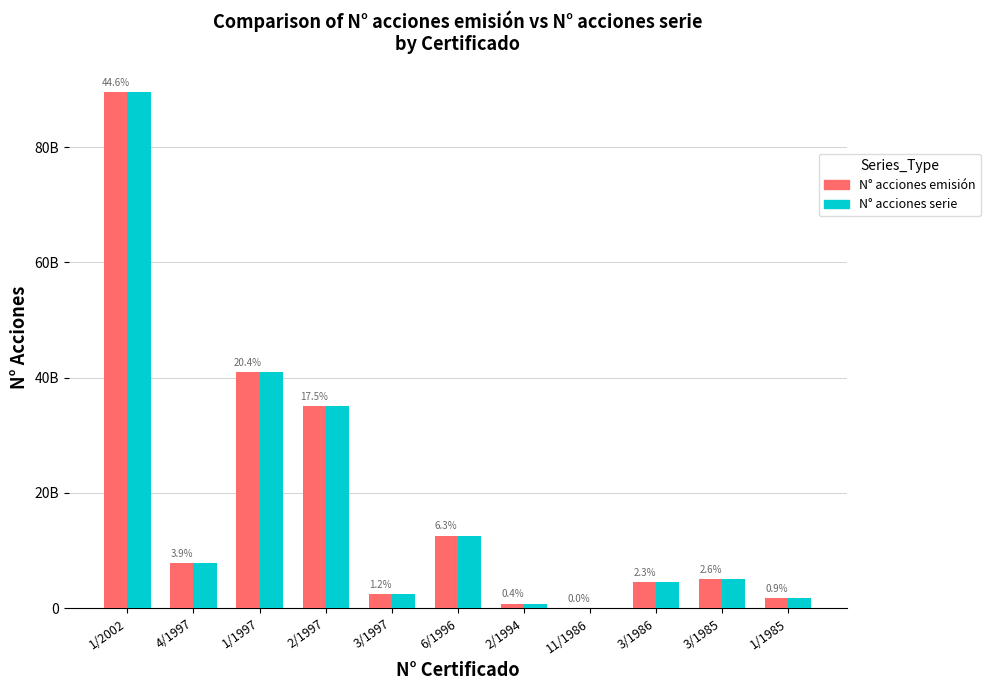

Rank the categories by N° acciones emisión value from lowest to highest.

11/1986, 2/1994, 1/1985, 3/1997, 3/1986, 3/1985, 4/1997, 6/1996, 2/1997, 1/1997, 1/2002